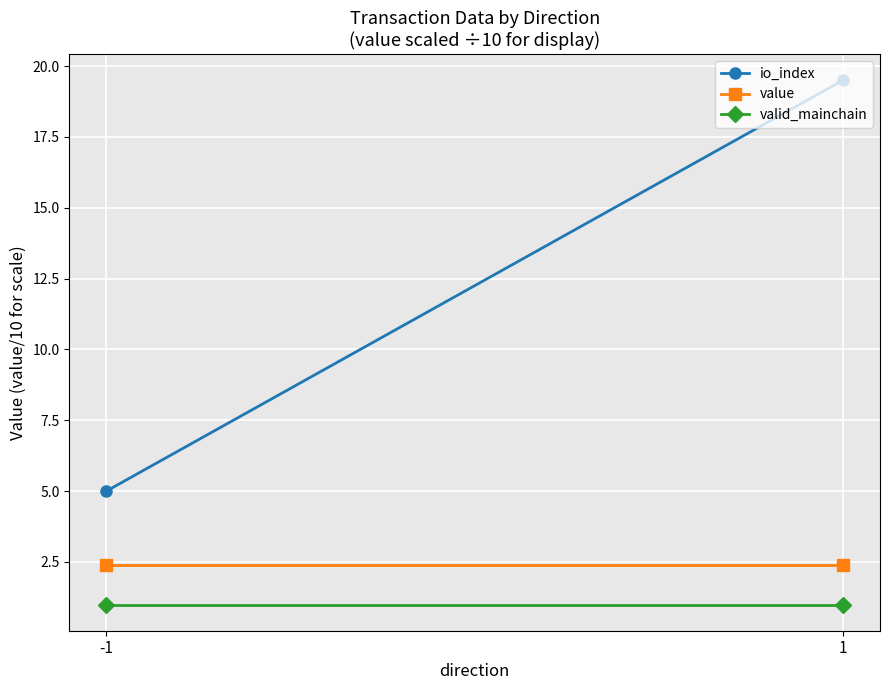

Which series has the widest spread of values?

io_index